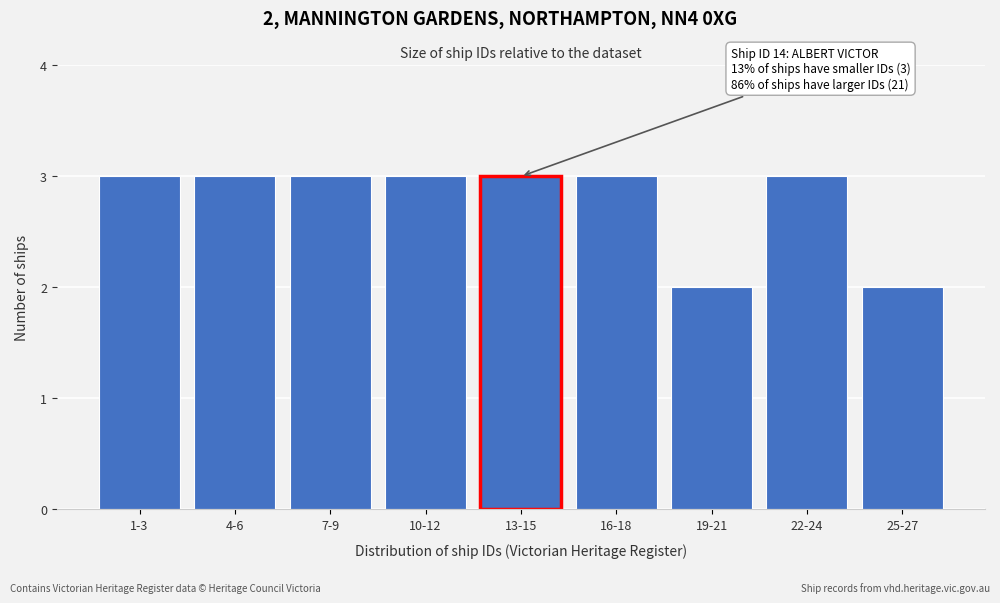

Reading left to right, extract all data points from this chart.

1-3=3	4-6=3	7-9=3	10-12=3	13-15=3	16-18=3	19-21=2	22-24=3	25-27=2